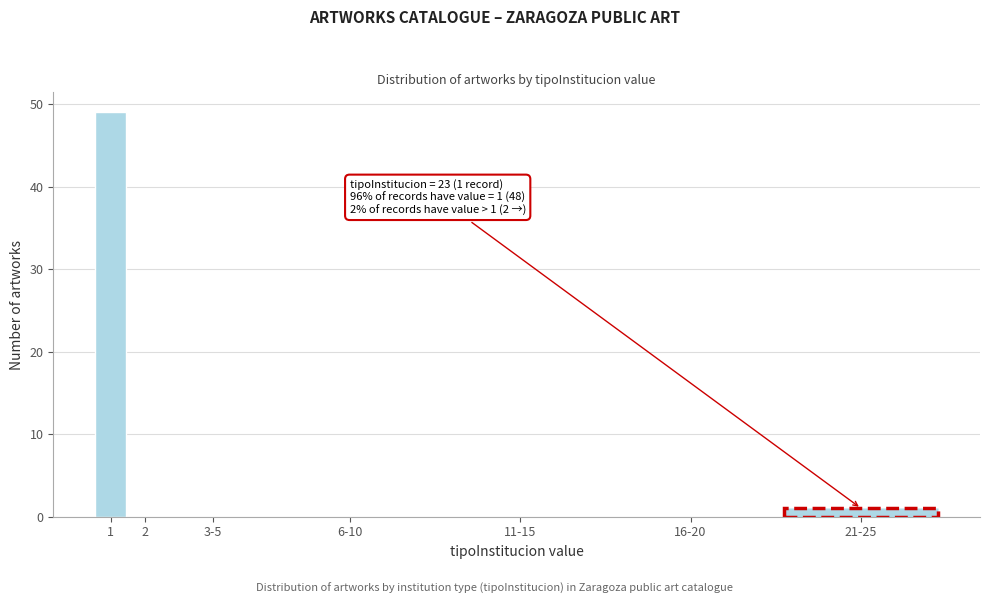

Reading left to right, list all the values displayed in this chart.

1=49	2=0	3-5=0	6-10=0	11-15=0	16-20=0	21-25=1